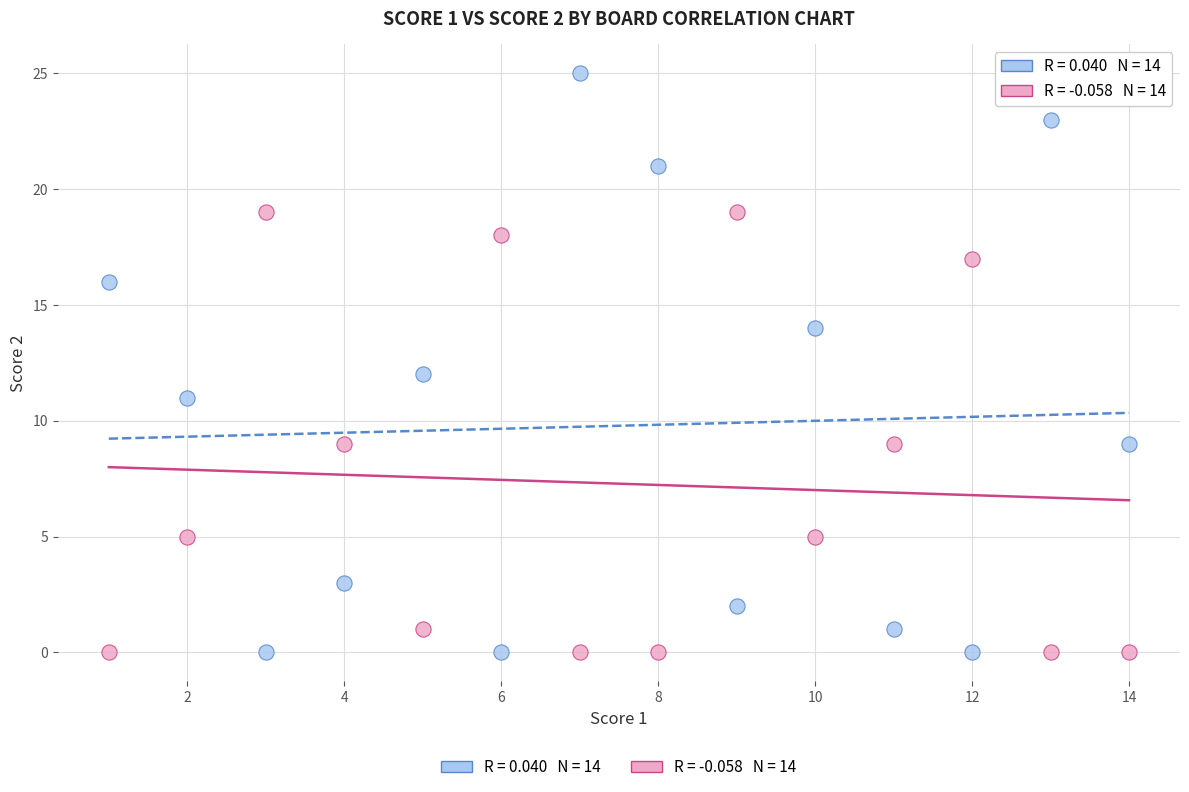

Across all data points, what is the range of Y values (max minus min)?

25